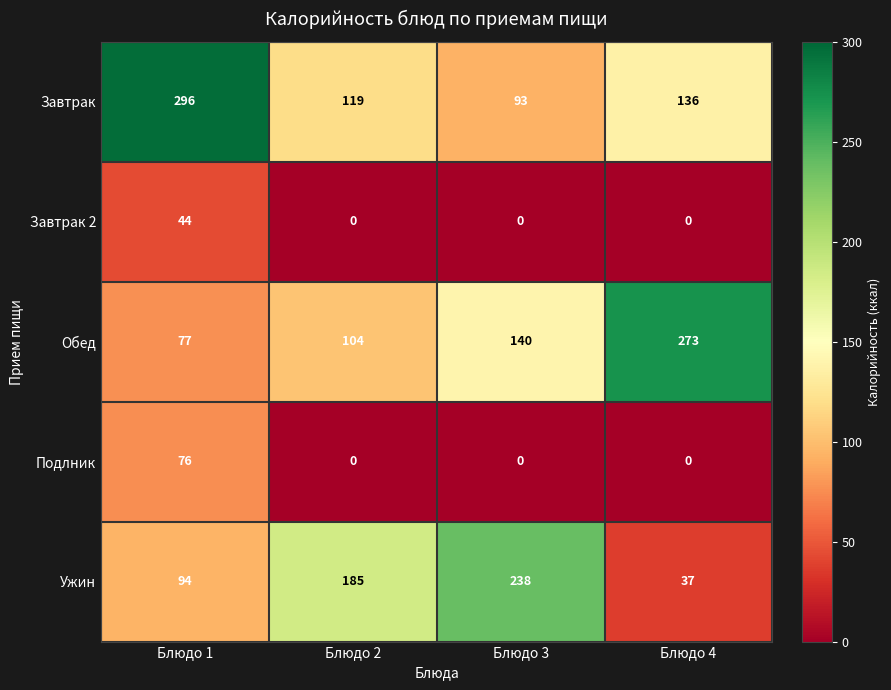

Reading right to left, extract all data points from this chart.

Завтрак: 136	93	119	296
Завтрак 2: 0	0	0	44
Обед: 273	140	104	77
Подлник: 0	0	0	76
Ужин: 37	238	185	94